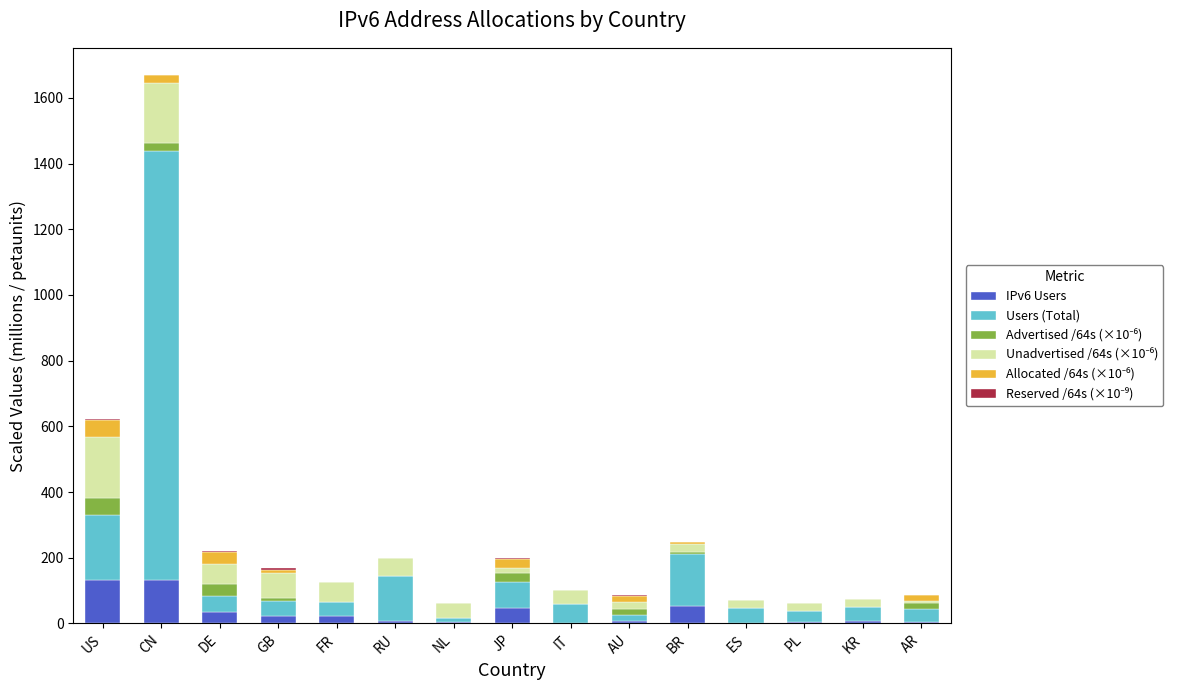

Count the number of categories in the chart.

15